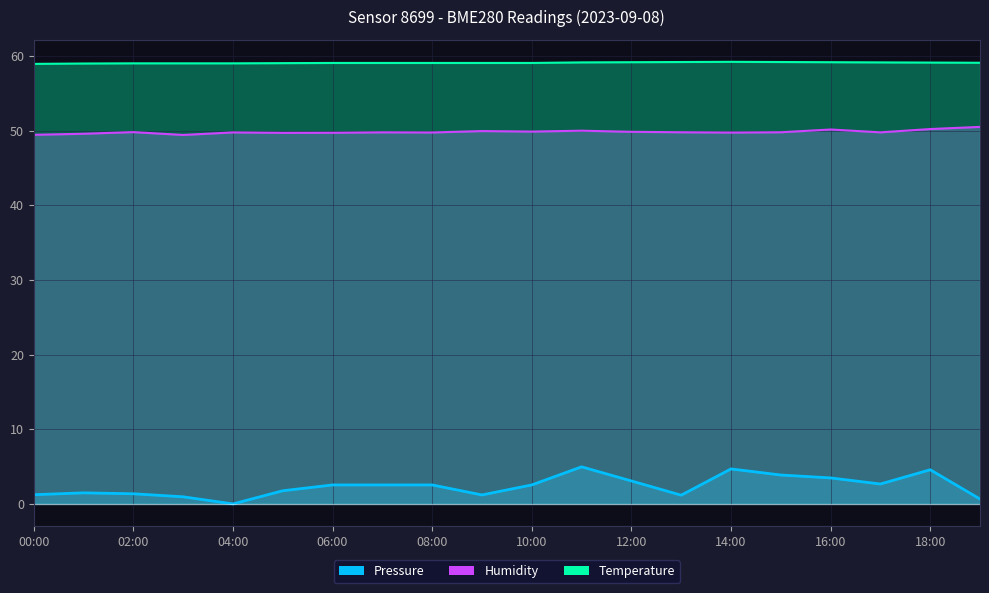

Where does the Temperature series first go above 59?

02:00